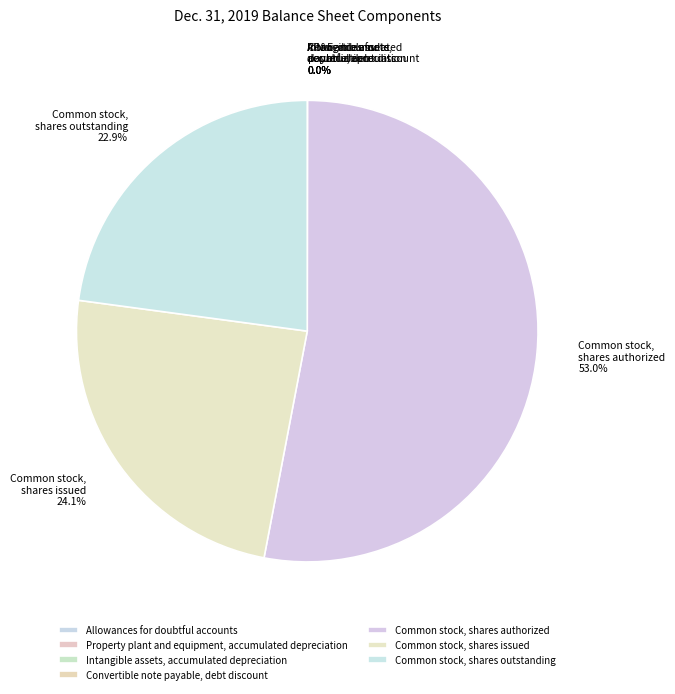

Which category has the smallest portion of the pie?

Property plant and equipment, accumulated depreciation